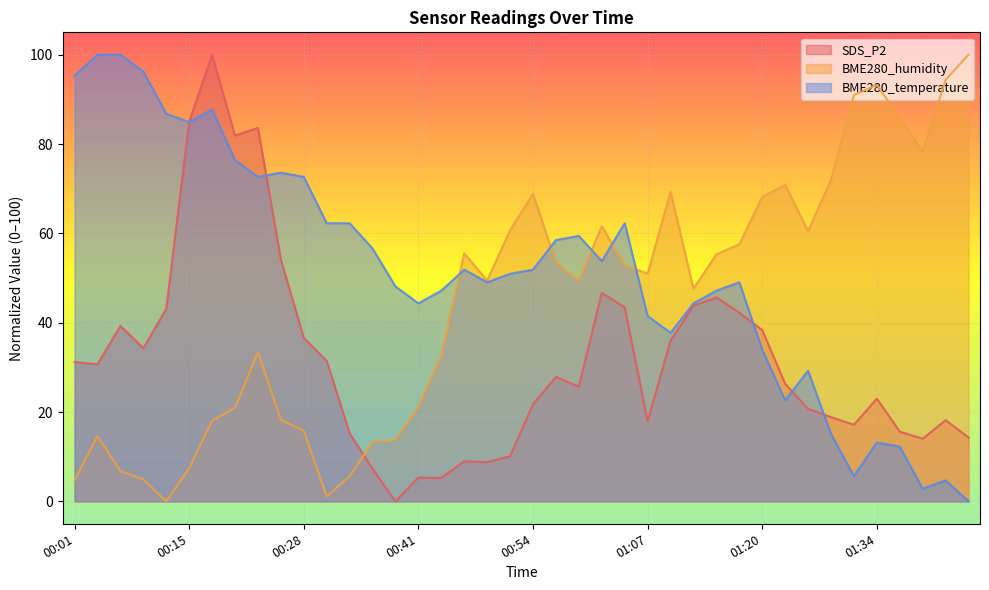

Reading right to left, what are all the values shown in this chart?

SDS_P2: 14.3	18.2	14.0	15.6	23.0	17.2	18.9	20.7	26.3	38.3	42.2	45.7	43.8	36.0	17.9	43.4	46.7	25.7	27.9	21.7	10.1	8.8	9.0	5.3	5.3	0.0	7.3	15.3	31.5	36.6	54.2	83.6	81.9	100.0	85.0	43.1	34.3	39.3	30.7	31.2
BME280_humidity: 100.0	94.4	78.3	85.8	93.2	91.0	72.0	60.5	70.9	68.2	57.6	55.3	47.6	69.3	51.0	52.8	61.6	49.4	53.5	68.8	60.7	49.4	55.5	32.7	21.2	13.8	13.3	5.6	1.1	15.8	18.3	33.4	21.0	18.1	7.4	0.0	5.0	6.8	14.7	4.7
BME280_temperature: 0.0	4.7	2.8	12.3	13.2	5.7	15.1	29.2	22.6	34.0	49.1	47.2	44.3	37.7	41.5	62.3	53.8	59.4	58.5	51.9	50.9	49.1	51.9	47.2	44.3	48.1	56.6	62.3	62.3	72.6	73.6	72.6	76.4	87.7	84.9	86.8	96.2	100.0	100.0	95.3